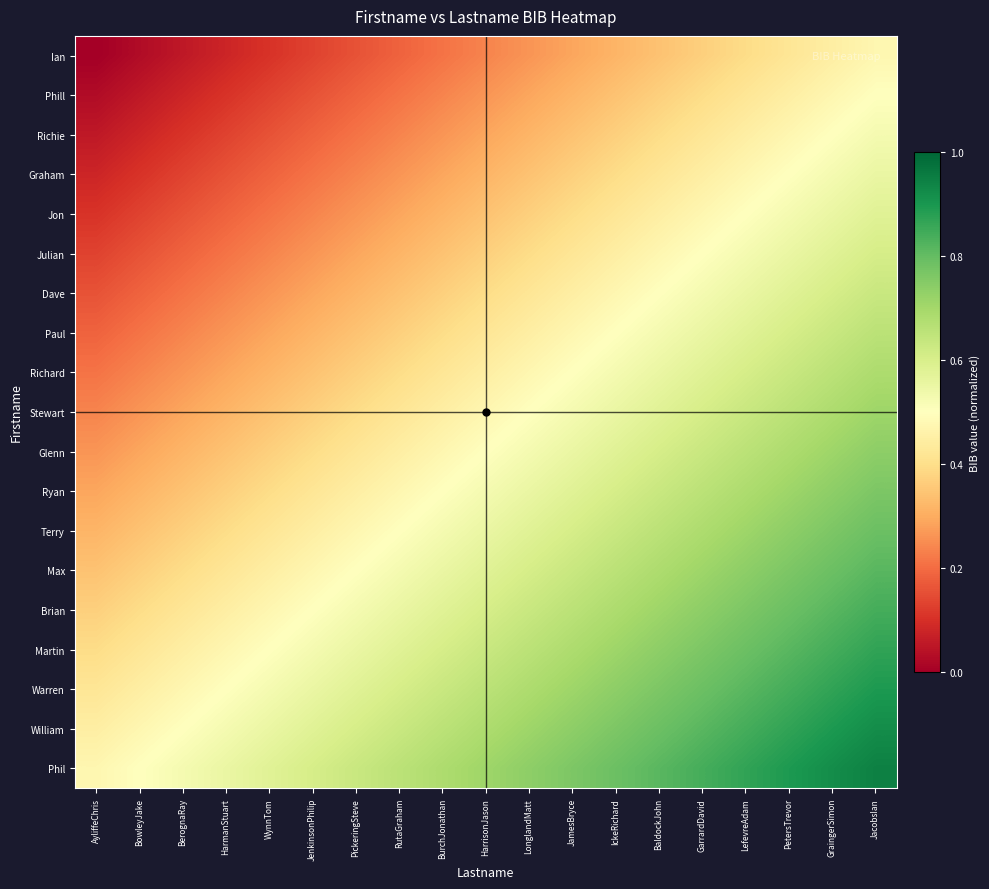

Reading left to right, transcribe all the data shown in this chart.

Ian: AyliffeChris=0.0	BowleyJake=0.0	BerognaRay=0.1	HarmanStuart=0.1	WynnTom=0.1	JenkinsonPhilip=0.1	PickeringSteve=0.2	RutaGraham=0.2	BurchJonathan=0.2	HarrisonJason=0.2	LonglandMatt=0.3	JamesBryce=0.3	IckeRichard=0.3	BaldockJohn=0.3	GarrardDavid=0.4	LefevreAdam=0.4	PetersTrevor=0.4	GraingerSimon=0.4	JacobsIan=0.5
Phill: AyliffeChris=0.0	BowleyJake=0.1	BerognaRay=0.1	HarmanStuart=0.1	WynnTom=0.1	JenkinsonPhilip=0.2	PickeringSteve=0.2	RutaGraham=0.2	BurchJonathan=0.2	HarrisonJason=0.3	LonglandMatt=0.3	JamesBryce=0.3	IckeRichard=0.3	BaldockJohn=0.4	GarrardDavid=0.4	LefevreAdam=0.4	PetersTrevor=0.4	GraingerSimon=0.5	JacobsIan=0.5
Richie: AyliffeChris=0.1	BowleyJake=0.1	BerognaRay=0.1	HarmanStuart=0.1	WynnTom=0.2	JenkinsonPhilip=0.2	PickeringSteve=0.2	RutaGraham=0.2	BurchJonathan=0.3	HarrisonJason=0.3	LonglandMatt=0.3	JamesBryce=0.3	IckeRichard=0.4	BaldockJohn=0.4	GarrardDavid=0.4	LefevreAdam=0.4	PetersTrevor=0.5	GraingerSimon=0.5	JacobsIan=0.5
Graham: AyliffeChris=0.1	BowleyJake=0.1	BerognaRay=0.1	HarmanStuart=0.2	WynnTom=0.2	JenkinsonPhilip=0.2	PickeringSteve=0.2	RutaGraham=0.3	BurchJonathan=0.3	HarrisonJason=0.3	LonglandMatt=0.3	JamesBryce=0.4	IckeRichard=0.4	BaldockJohn=0.4	GarrardDavid=0.4	LefevreAdam=0.5	PetersTrevor=0.5	GraingerSimon=0.5	JacobsIan=0.6
Jon: AyliffeChris=0.1	BowleyJake=0.1	BerognaRay=0.2	HarmanStuart=0.2	WynnTom=0.2	JenkinsonPhilip=0.2	PickeringSteve=0.3	RutaGraham=0.3	BurchJonathan=0.3	HarrisonJason=0.3	LonglandMatt=0.4	JamesBryce=0.4	IckeRichard=0.4	BaldockJohn=0.4	GarrardDavid=0.5	LefevreAdam=0.5	PetersTrevor=0.5	GraingerSimon=0.6	JacobsIan=0.6
Julian: AyliffeChris=0.1	BowleyJake=0.2	BerognaRay=0.2	HarmanStuart=0.2	WynnTom=0.2	JenkinsonPhilip=0.3	PickeringSteve=0.3	RutaGraham=0.3	BurchJonathan=0.3	HarrisonJason=0.4	LonglandMatt=0.4	JamesBryce=0.4	IckeRichard=0.4	BaldockJohn=0.5	GarrardDavid=0.5	LefevreAdam=0.5	PetersTrevor=0.6	GraingerSimon=0.6	JacobsIan=0.6
Dave: AyliffeChris=0.2	BowleyJake=0.2	BerognaRay=0.2	HarmanStuart=0.2	WynnTom=0.3	JenkinsonPhilip=0.3	PickeringSteve=0.3	RutaGraham=0.3	BurchJonathan=0.4	HarrisonJason=0.4	LonglandMatt=0.4	JamesBryce=0.4	IckeRichard=0.5	BaldockJohn=0.5	GarrardDavid=0.5	LefevreAdam=0.6	PetersTrevor=0.6	GraingerSimon=0.6	JacobsIan=0.6
Paul: AyliffeChris=0.2	BowleyJake=0.2	BerognaRay=0.2	HarmanStuart=0.3	WynnTom=0.3	JenkinsonPhilip=0.3	PickeringSteve=0.3	RutaGraham=0.4	BurchJonathan=0.4	HarrisonJason=0.4	LonglandMatt=0.4	JamesBryce=0.5	IckeRichard=0.5	BaldockJohn=0.5	GarrardDavid=0.6	LefevreAdam=0.6	PetersTrevor=0.6	GraingerSimon=0.6	JacobsIan=0.7
Richard: AyliffeChris=0.2	BowleyJake=0.2	BerognaRay=0.3	HarmanStuart=0.3	WynnTom=0.3	JenkinsonPhilip=0.3	PickeringSteve=0.4	RutaGraham=0.4	BurchJonathan=0.4	HarrisonJason=0.4	LonglandMatt=0.5	JamesBryce=0.5	IckeRichard=0.5	BaldockJohn=0.6	GarrardDavid=0.6	LefevreAdam=0.6	PetersTrevor=0.6	GraingerSimon=0.7	JacobsIan=0.7
Stewart: AyliffeChris=0.2	BowleyJake=0.3	BerognaRay=0.3	HarmanStuart=0.3	WynnTom=0.3	JenkinsonPhilip=0.4	PickeringSteve=0.4	RutaGraham=0.4	BurchJonathan=0.4	HarrisonJason=0.5	LonglandMatt=0.5	JamesBryce=0.5	IckeRichard=0.6	BaldockJohn=0.6	GarrardDavid=0.6	LefevreAdam=0.6	PetersTrevor=0.7	GraingerSimon=0.7	JacobsIan=0.7
Glenn: AyliffeChris=0.3	BowleyJake=0.3	BerognaRay=0.3	HarmanStuart=0.3	WynnTom=0.4	JenkinsonPhilip=0.4	PickeringSteve=0.4	RutaGraham=0.4	BurchJonathan=0.5	HarrisonJason=0.5	LonglandMatt=0.5	JamesBryce=0.6	IckeRichard=0.6	BaldockJohn=0.6	GarrardDavid=0.6	LefevreAdam=0.7	PetersTrevor=0.7	GraingerSimon=0.7	JacobsIan=0.7
Ryan: AyliffeChris=0.3	BowleyJake=0.3	BerognaRay=0.3	HarmanStuart=0.4	WynnTom=0.4	JenkinsonPhilip=0.4	PickeringSteve=0.4	RutaGraham=0.5	BurchJonathan=0.5	HarrisonJason=0.5	LonglandMatt=0.6	JamesBryce=0.6	IckeRichard=0.6	BaldockJohn=0.6	GarrardDavid=0.7	LefevreAdam=0.7	PetersTrevor=0.7	GraingerSimon=0.7	JacobsIan=0.8
Terry: AyliffeChris=0.3	BowleyJake=0.3	BerognaRay=0.4	HarmanStuart=0.4	WynnTom=0.4	JenkinsonPhilip=0.4	PickeringSteve=0.5	RutaGraham=0.5	BurchJonathan=0.5	HarrisonJason=0.6	LonglandMatt=0.6	JamesBryce=0.6	IckeRichard=0.6	BaldockJohn=0.7	GarrardDavid=0.7	LefevreAdam=0.7	PetersTrevor=0.7	GraingerSimon=0.8	JacobsIan=0.8
Max: AyliffeChris=0.3	BowleyJake=0.4	BerognaRay=0.4	HarmanStuart=0.4	WynnTom=0.4	JenkinsonPhilip=0.5	PickeringSteve=0.5	RutaGraham=0.5	BurchJonathan=0.6	HarrisonJason=0.6	LonglandMatt=0.6	JamesBryce=0.6	IckeRichard=0.7	BaldockJohn=0.7	GarrardDavid=0.7	LefevreAdam=0.7	PetersTrevor=0.8	GraingerSimon=0.8	JacobsIan=0.8
Brian: AyliffeChris=0.4	BowleyJake=0.4	BerognaRay=0.4	HarmanStuart=0.4	WynnTom=0.5	JenkinsonPhilip=0.5	PickeringSteve=0.5	RutaGraham=0.6	BurchJonathan=0.6	HarrisonJason=0.6	LonglandMatt=0.6	JamesBryce=0.7	IckeRichard=0.7	BaldockJohn=0.7	GarrardDavid=0.7	LefevreAdam=0.8	PetersTrevor=0.8	GraingerSimon=0.8	JacobsIan=0.8
Martin: AyliffeChris=0.4	BowleyJake=0.4	BerognaRay=0.4	HarmanStuart=0.5	WynnTom=0.5	JenkinsonPhilip=0.5	PickeringSteve=0.6	RutaGraham=0.6	BurchJonathan=0.6	HarrisonJason=0.6	LonglandMatt=0.7	JamesBryce=0.7	IckeRichard=0.7	BaldockJohn=0.7	GarrardDavid=0.8	LefevreAdam=0.8	PetersTrevor=0.8	GraingerSimon=0.8	JacobsIan=0.9
Warren: AyliffeChris=0.4	BowleyJake=0.4	BerognaRay=0.5	HarmanStuart=0.5	WynnTom=0.5	JenkinsonPhilip=0.6	PickeringSteve=0.6	RutaGraham=0.6	BurchJonathan=0.6	HarrisonJason=0.7	LonglandMatt=0.7	JamesBryce=0.7	IckeRichard=0.7	BaldockJohn=0.8	GarrardDavid=0.8	LefevreAdam=0.8	PetersTrevor=0.8	GraingerSimon=0.9	JacobsIan=0.9
William: AyliffeChris=0.4	BowleyJake=0.5	BerognaRay=0.5	HarmanStuart=0.5	WynnTom=0.6	JenkinsonPhilip=0.6	PickeringSteve=0.6	RutaGraham=0.6	BurchJonathan=0.7	HarrisonJason=0.7	LonglandMatt=0.7	JamesBryce=0.7	IckeRichard=0.8	BaldockJohn=0.8	GarrardDavid=0.8	LefevreAdam=0.8	PetersTrevor=0.9	GraingerSimon=0.9	JacobsIan=0.9
Phil: AyliffeChris=0.5	BowleyJake=0.5	BerognaRay=0.5	HarmanStuart=0.6	WynnTom=0.6	JenkinsonPhilip=0.6	PickeringSteve=0.6	RutaGraham=0.7	BurchJonathan=0.7	HarrisonJason=0.7	LonglandMatt=0.7	JamesBryce=0.8	IckeRichard=0.8	BaldockJohn=0.8	GarrardDavid=0.8	LefevreAdam=0.9	PetersTrevor=0.9	GraingerSimon=0.9	JacobsIan=0.9